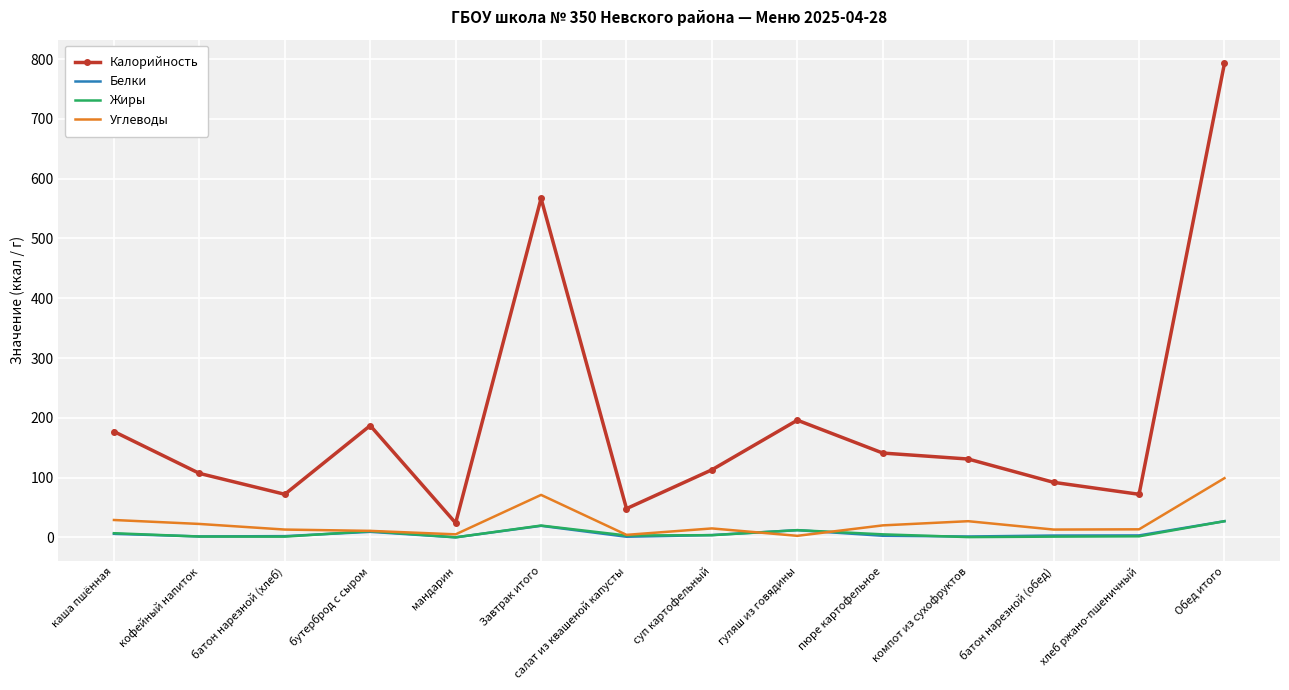

True or false: Калорийность and Жиры cross at least once.

False